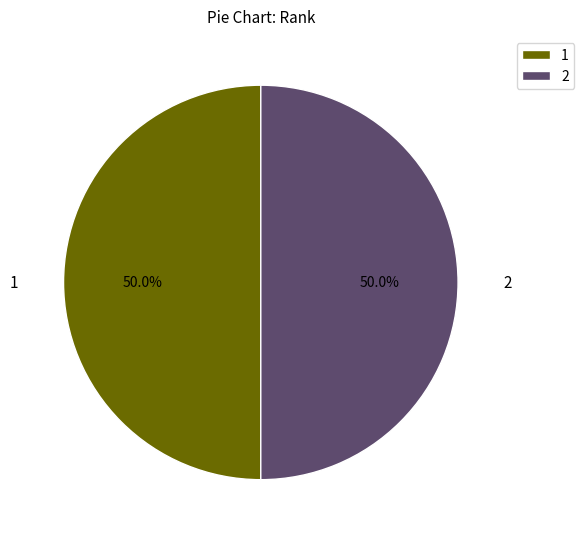

To the nearest percent, what percentage of the pie is 2?

50%